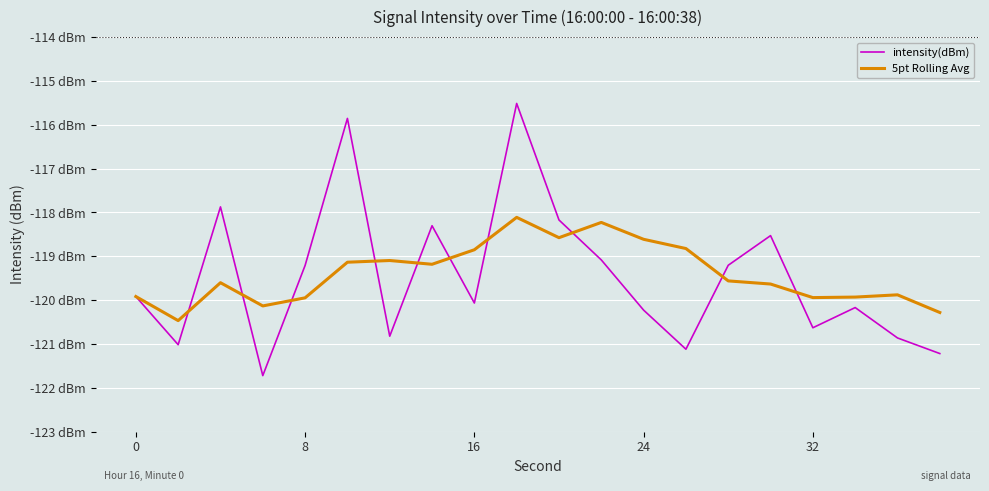

Which series ends up on top after the final intersection of intensity(dBm) and 5pt Rolling Avg?

5pt Rolling Avg